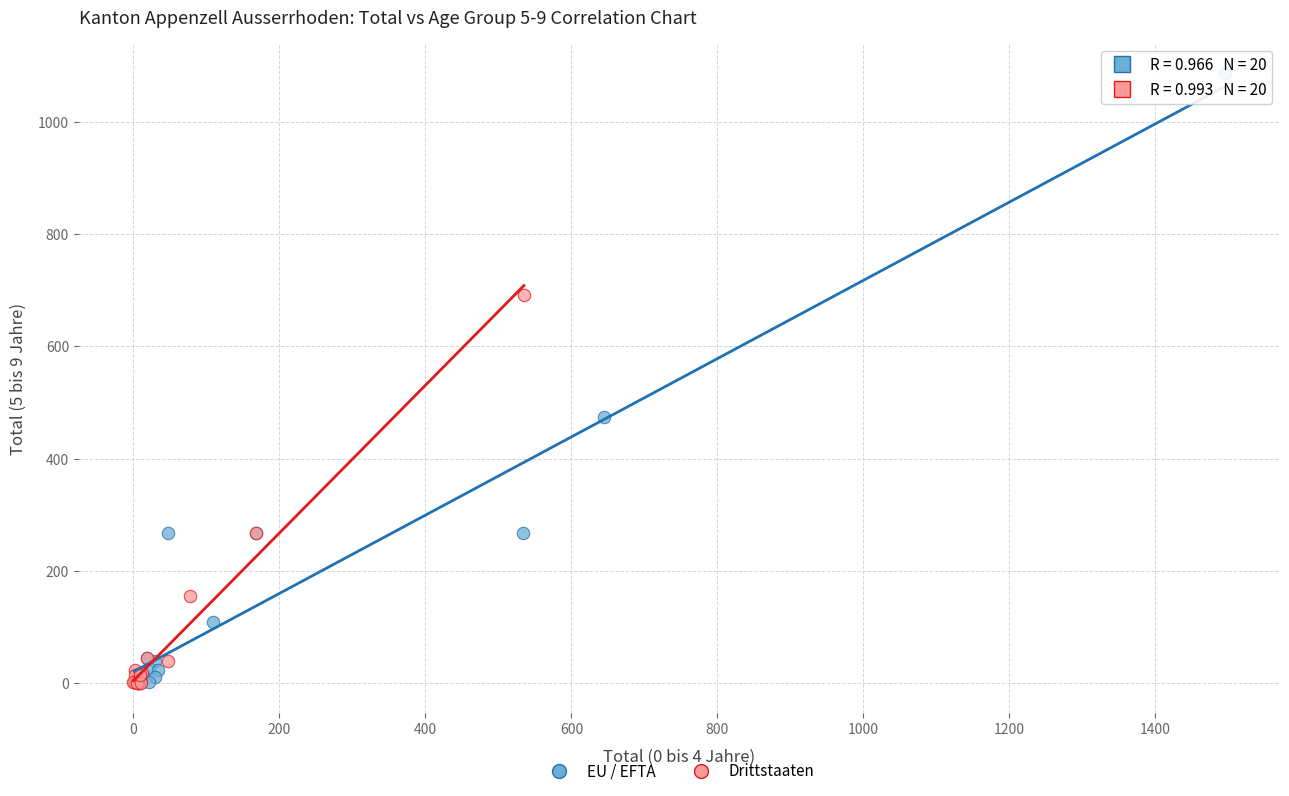

Which series has the widest spread of Y values?

EU / EFTA